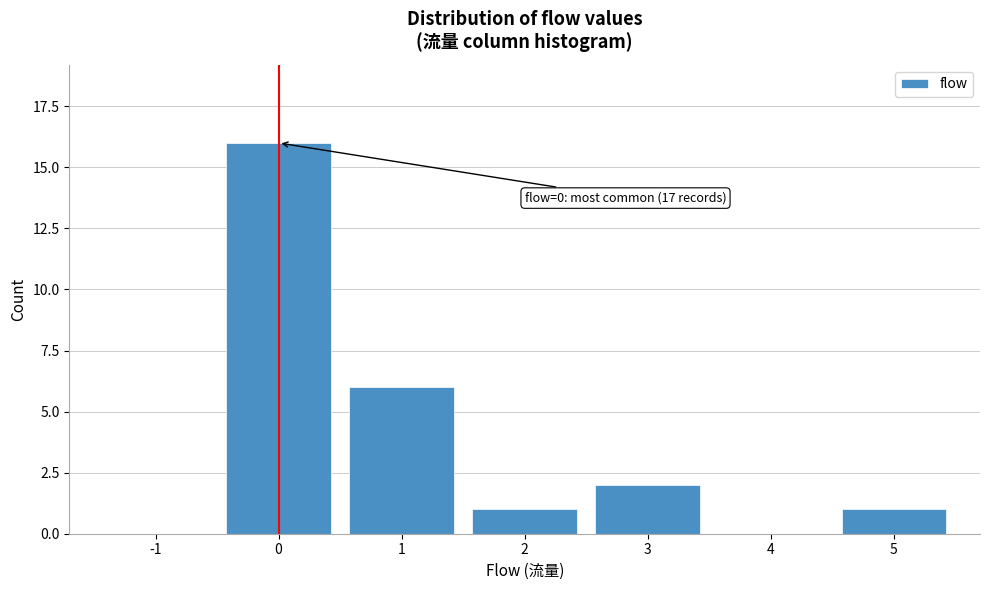

Reading left to right, transcribe all the data shown in this chart.

-1=0	0=16	1=6	2=1	3=2	4=0	5=1